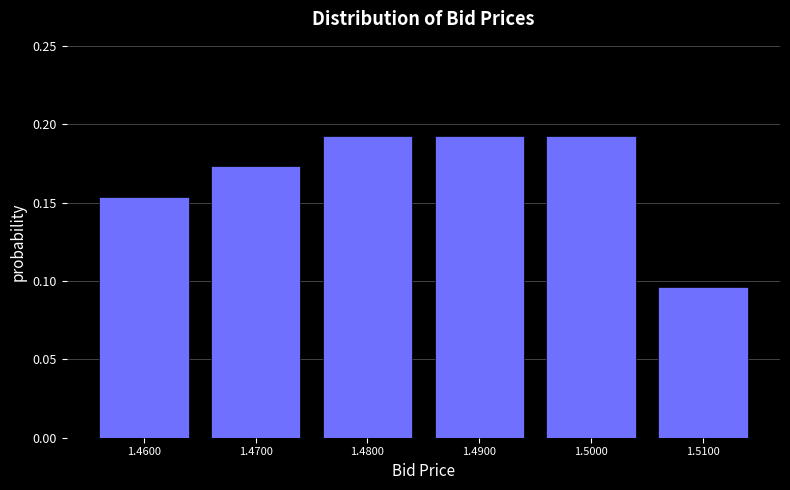

Is it true that the value at 1.4800 is 0.3?

False